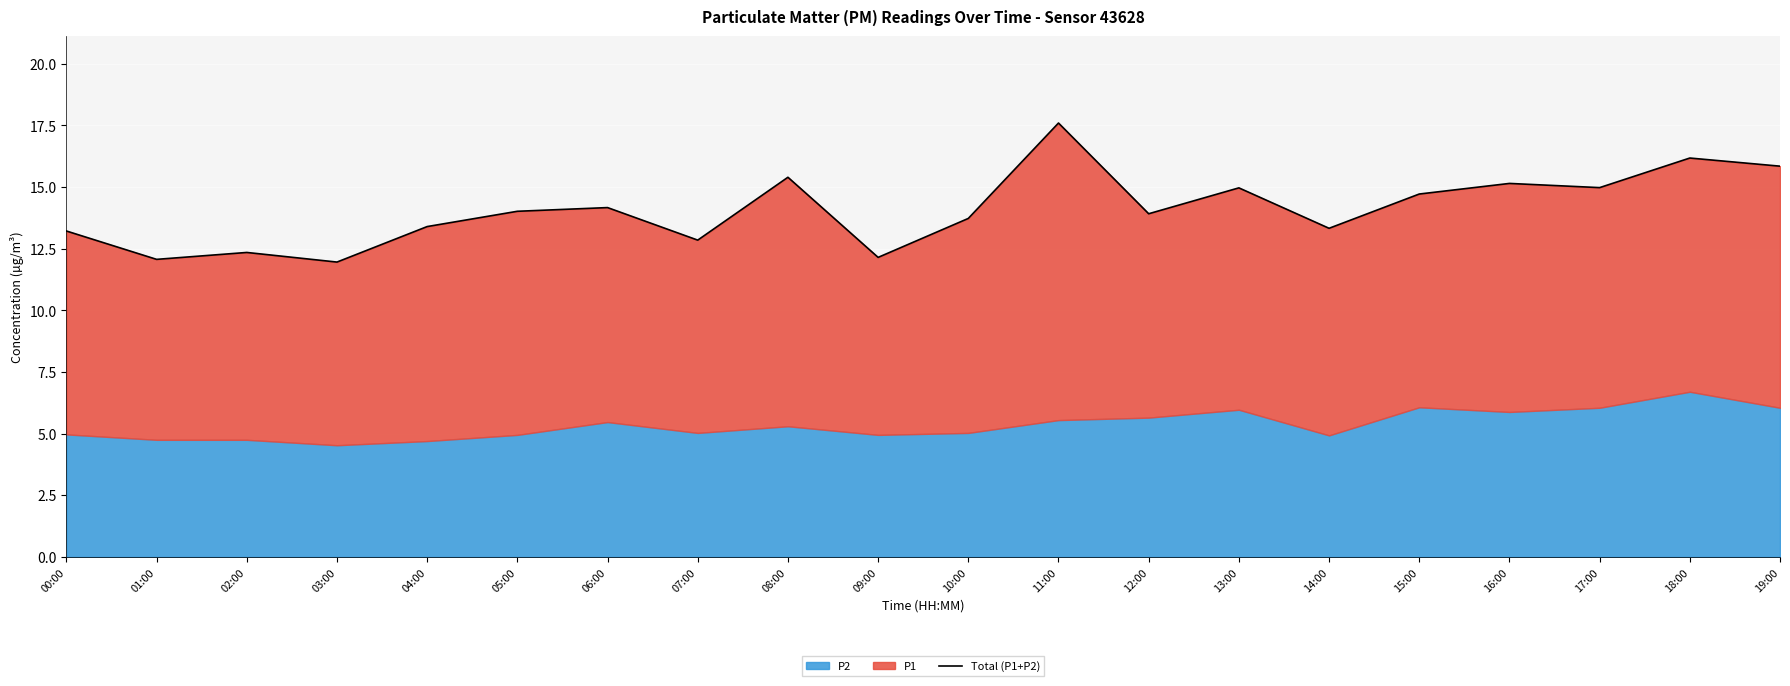

How many lines are shown in the chart?

1